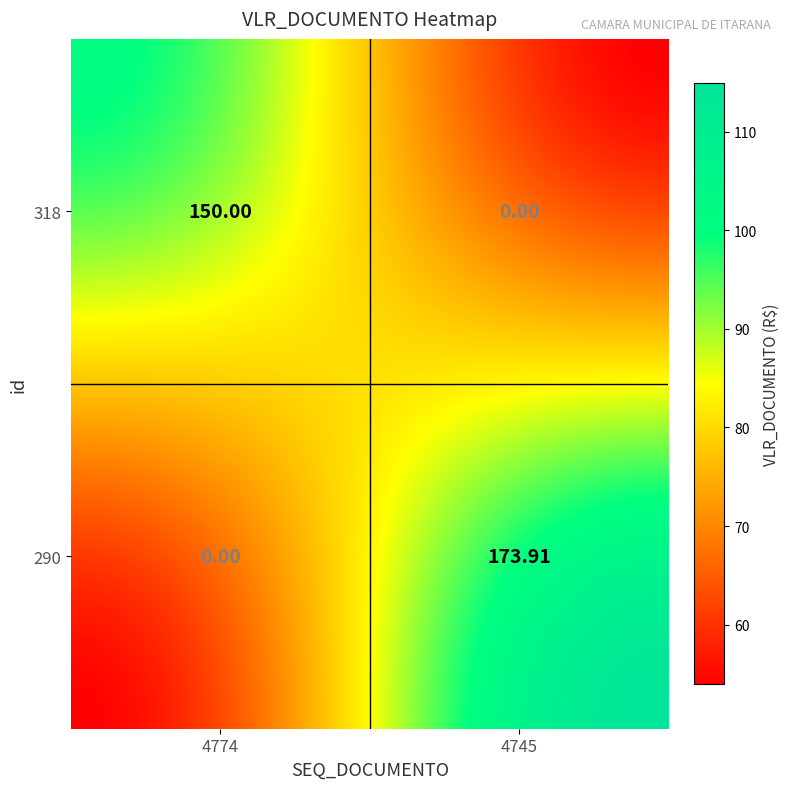

Rank the series by their maximum value, from lowest to highest.

318, 290